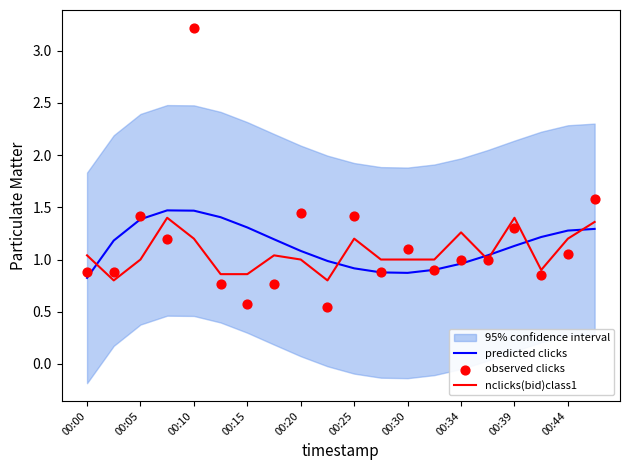

What are all the series names shown in the legend?

predicted clicks, nclicks(bid)class1, observed clicks